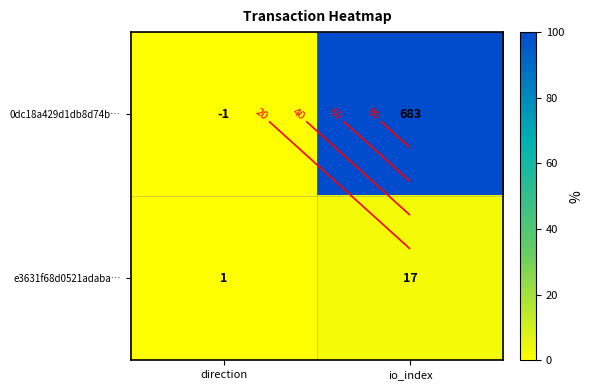

Which series has the widest spread of values?

0dc18a429d1db8d74b…